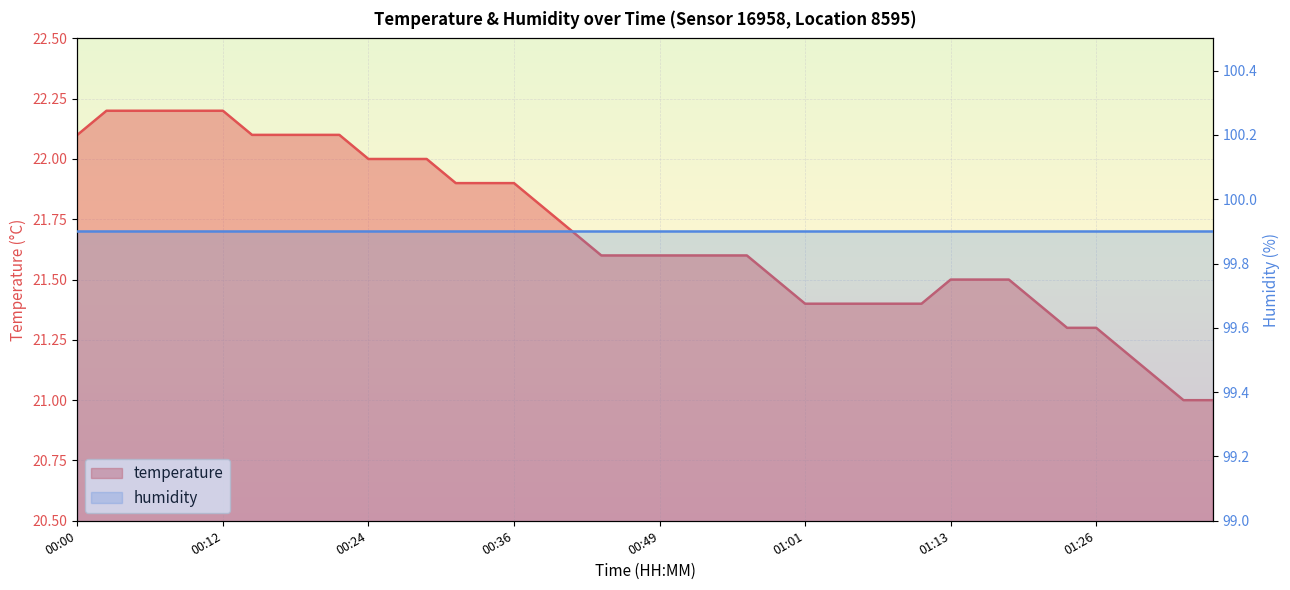

Rank the categories by value from highest to lowest.

00:02, 00:04, 00:07, 00:09, 00:12, 00:00, 00:14, 00:17, 00:19, 00:22, 00:24, 00:27, 00:29, 00:32, 00:34, 00:36, 00:39, 00:41, 00:44, 00:46, 00:49, 00:51, 00:54, 00:56, 00:59, 01:13, 01:16, 01:18, 01:01, 01:03, 01:06, 01:08, 01:11, 01:21, 01:23, 01:26, 01:28, 01:31, 01:33, 01:36